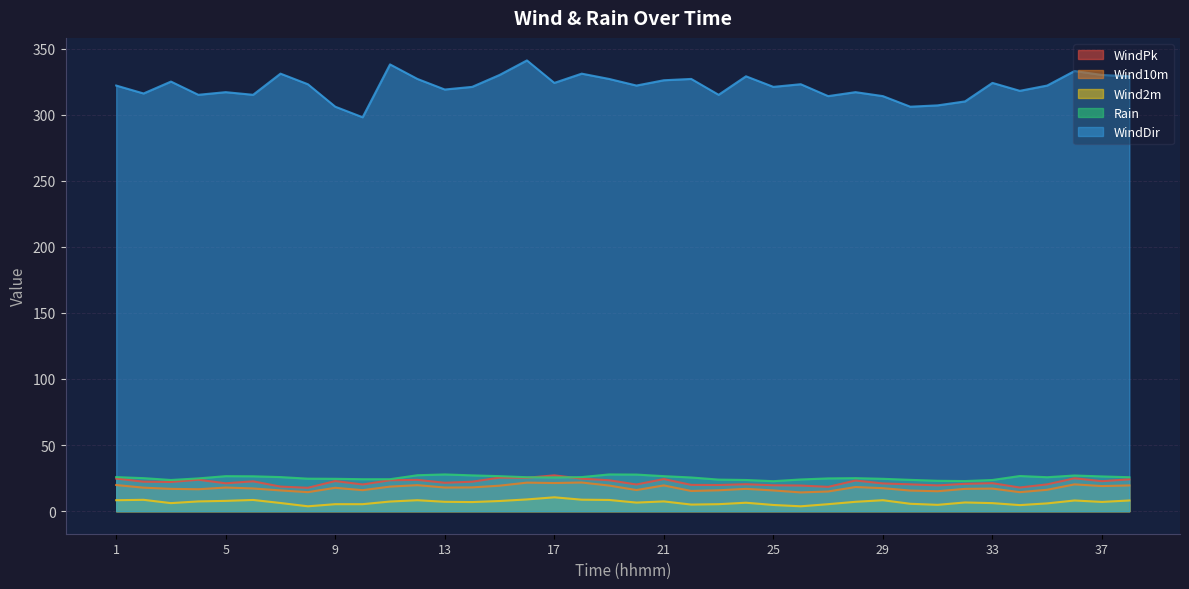

What is the spread (max minus min) of values at 14?

314.1